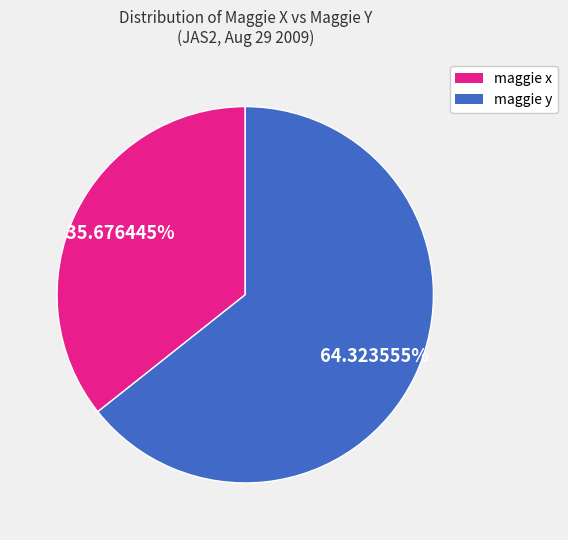

Count the number of slices in the pie.

2